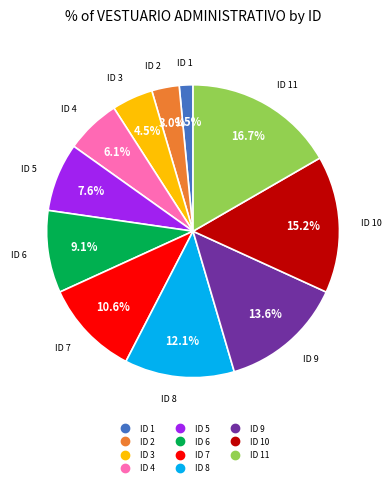

Count the number of slices in the pie.

11